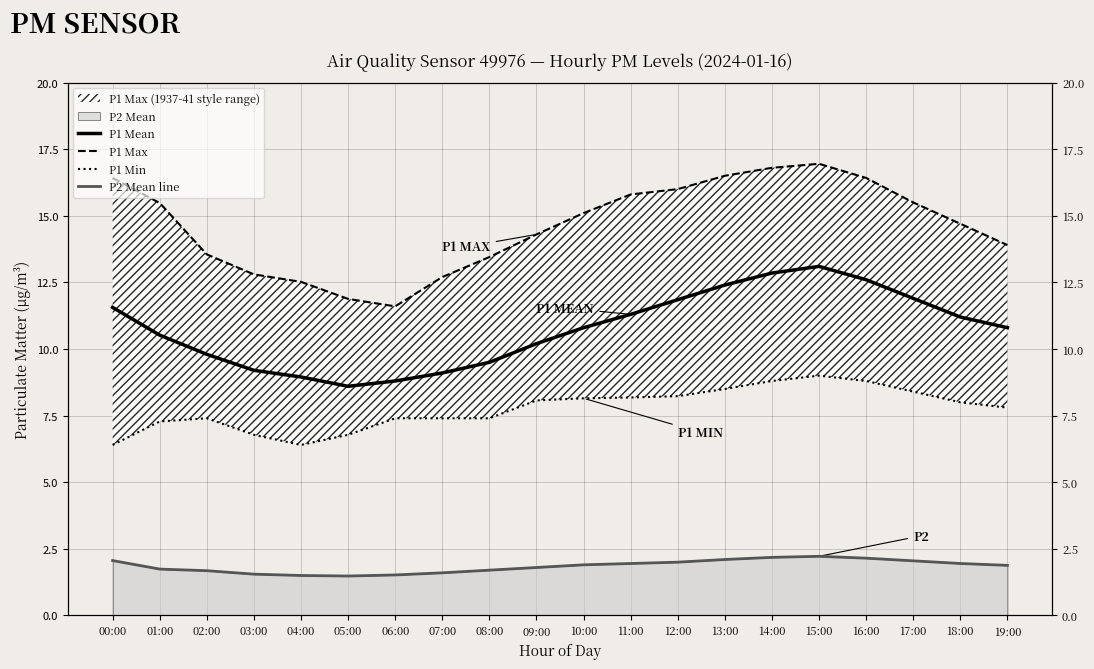

Reading left to right, transcribe all the data shown in this chart.

P1 Mean: 00:00=11.6	01:00=10.5	02:00=9.8	03:00=9.2	04:00=8.9	05:00=8.6	06:00=8.8	07:00=9.1	08:00=9.5	09:00=10.2	10:00=10.8	11:00=11.3	12:00=11.8	13:00=12.4	14:00=12.8	15:00=13.1	16:00=12.6	17:00=11.9	18:00=11.2	19:00=10.8
P1 Max: 00:00=16.4	01:00=15.5	02:00=13.6	03:00=12.8	04:00=12.5	05:00=11.9	06:00=11.6	07:00=12.7	08:00=13.4	09:00=14.3	10:00=15.1	11:00=15.8	12:00=16.0	13:00=16.5	14:00=16.8	15:00=16.9	16:00=16.4	17:00=15.5	18:00=14.7	19:00=13.9
P1 Min: 00:00=6.4	01:00=7.3	02:00=7.4	03:00=6.8	04:00=6.4	05:00=6.8	06:00=7.4	07:00=7.4	08:00=7.4	09:00=8.1	10:00=8.2	11:00=8.2	12:00=8.2	13:00=8.5	14:00=8.8	15:00=9.0	16:00=8.8	17:00=8.4	18:00=8.0	19:00=7.8
P2 Mean line: 00:00=2.1	01:00=1.7	02:00=1.7	03:00=1.6	04:00=1.5	05:00=1.5	06:00=1.5	07:00=1.6	08:00=1.7	09:00=1.8	10:00=1.9	11:00=1.9	12:00=2.0	13:00=2.1	14:00=2.2	15:00=2.2	16:00=2.1	17:00=2.0	18:00=1.9	19:00=1.9